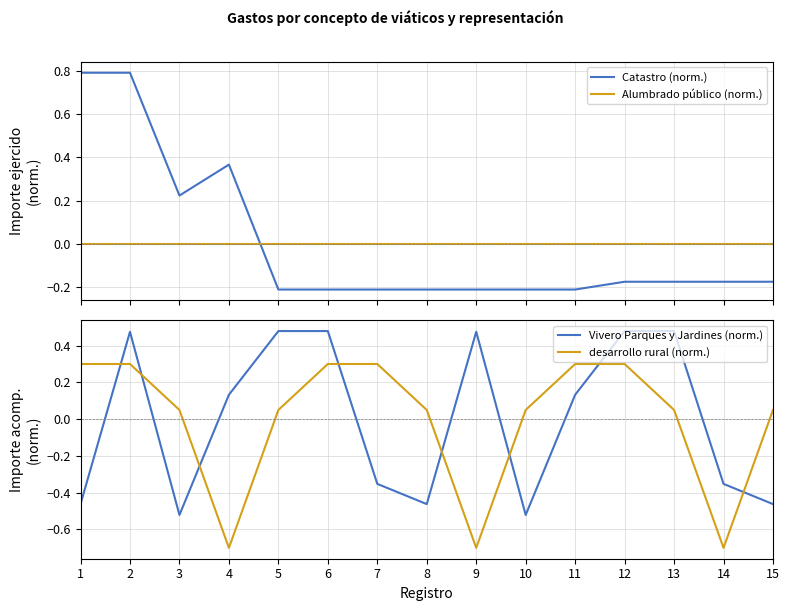

What is the value of the Catastro (norm.) point at the 11th from the left?

-0.2